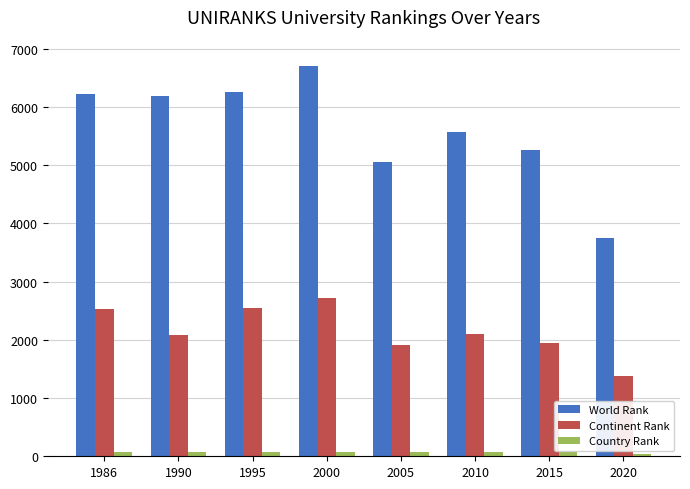

What is the smallest value displayed?

38